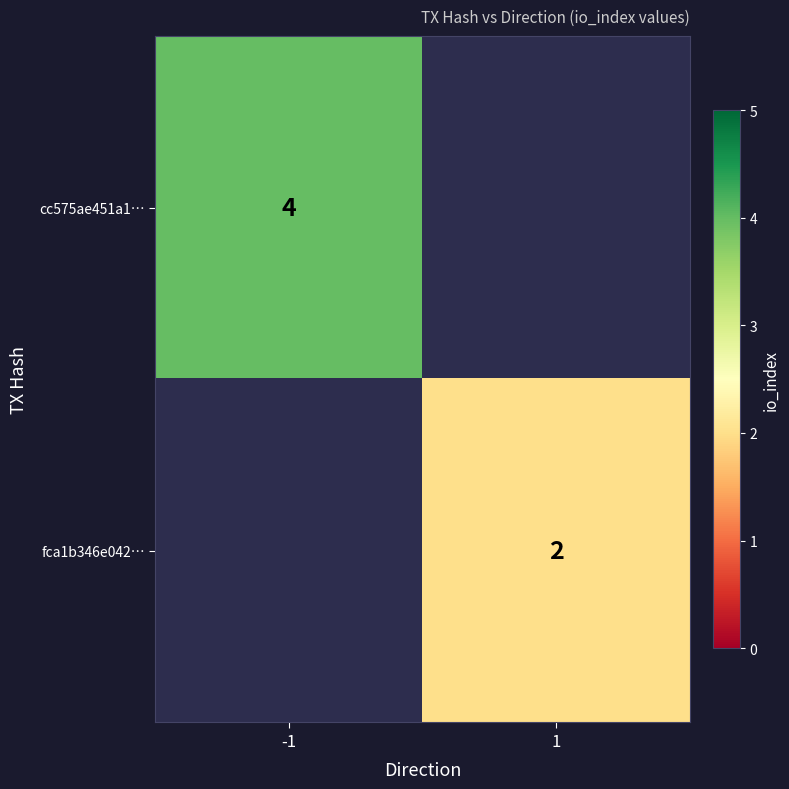

Is the value of cc575ae451a1… at -1 greater than the value of fca1b346e042… at 1?

Yes